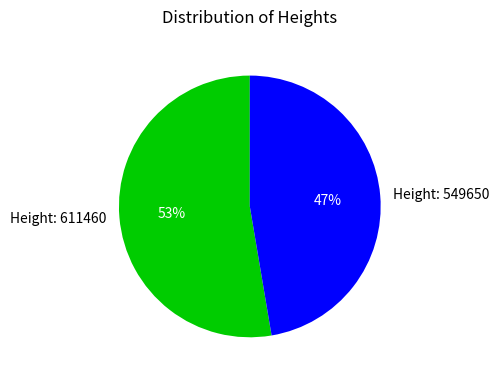

Is Height: 611460 the majority of the pie?

Yes